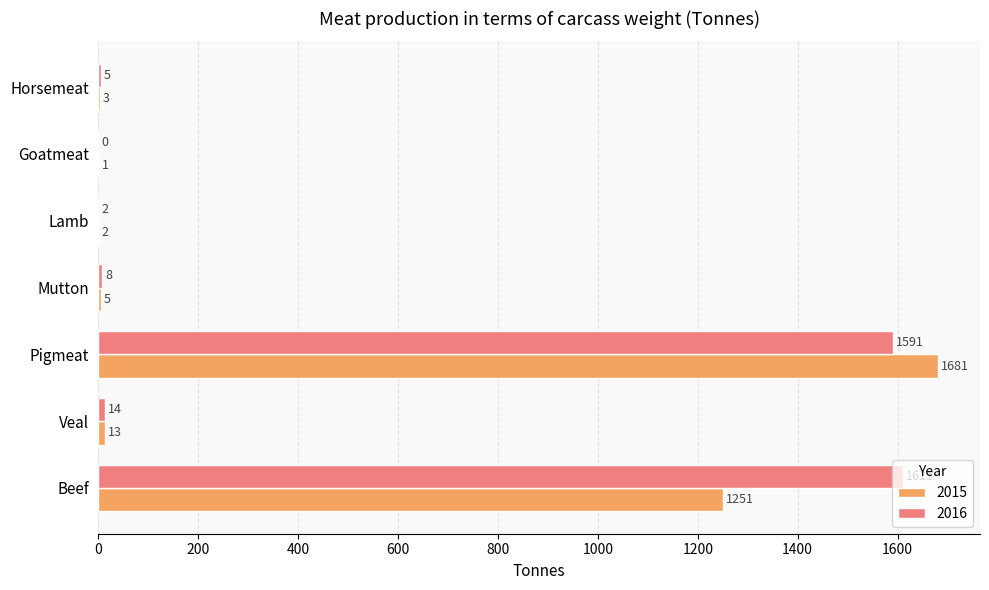

Is the value of 2015 at Veal greater than the value of 2016 at Pigmeat?

No